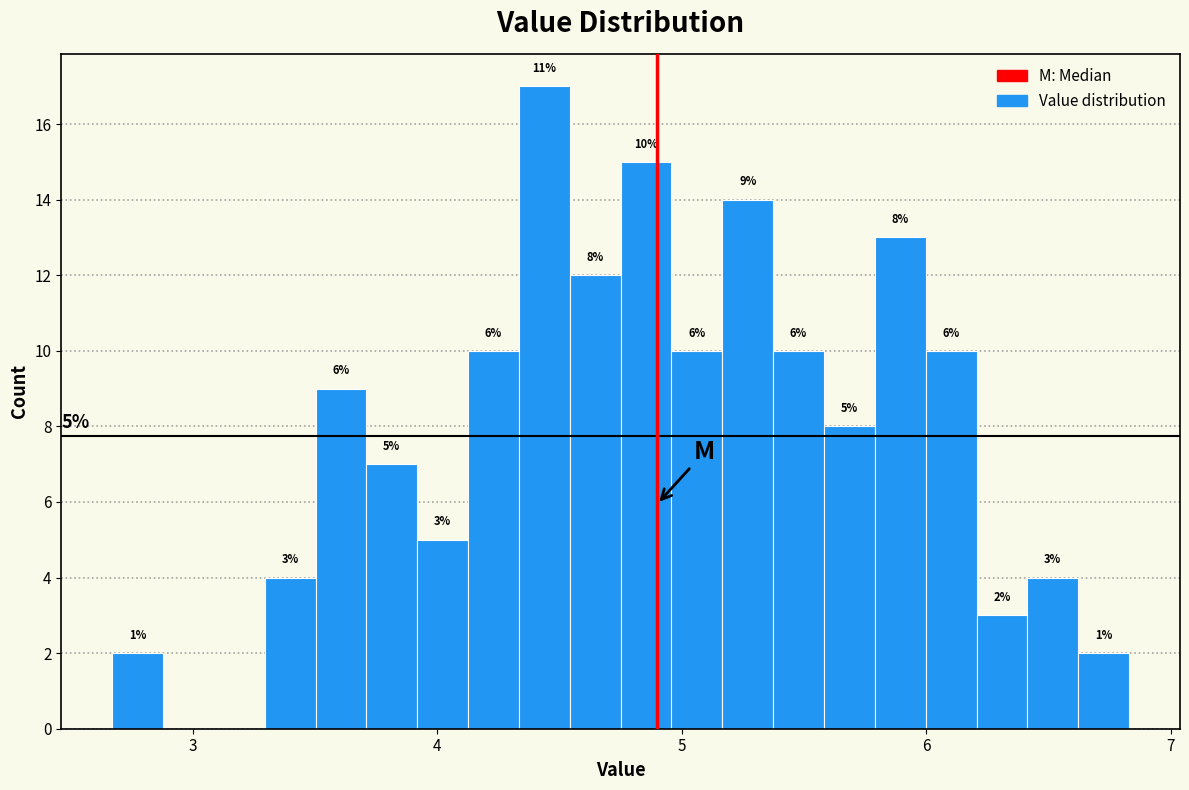

Around what value on the x-axis is the tallest bar? Give the approximate position of its centre, as read against the axis.

4.4